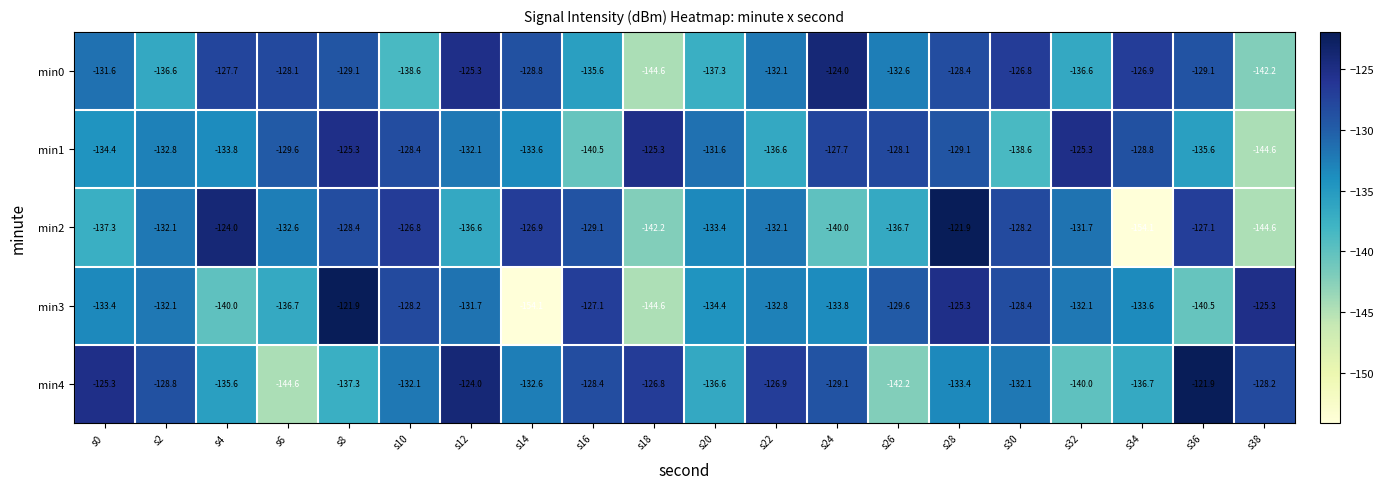

True or false: min4 has a value of -142.2 at s26.

True